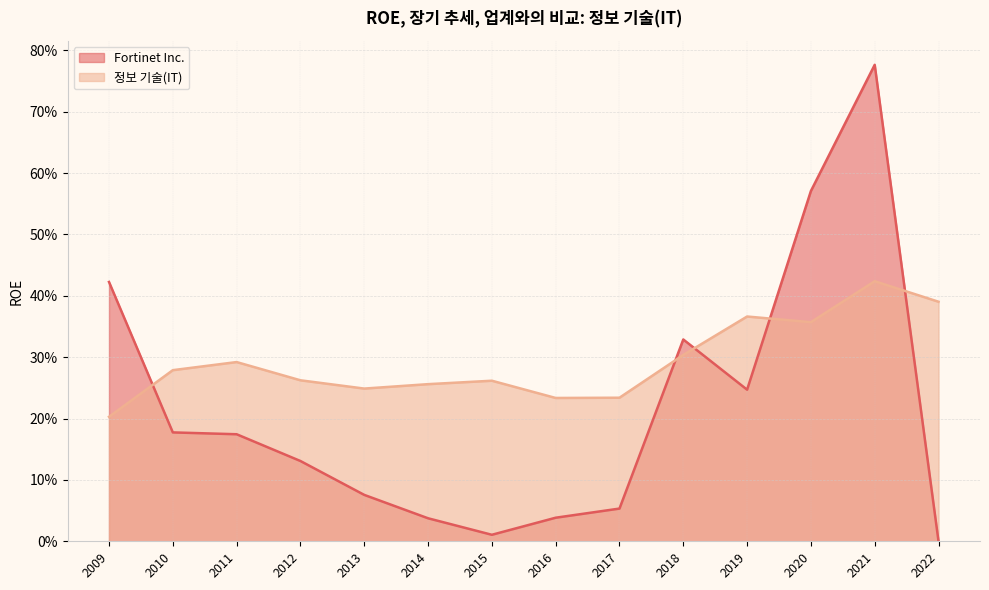

Does the chart display data point markers on the line(s)?

No